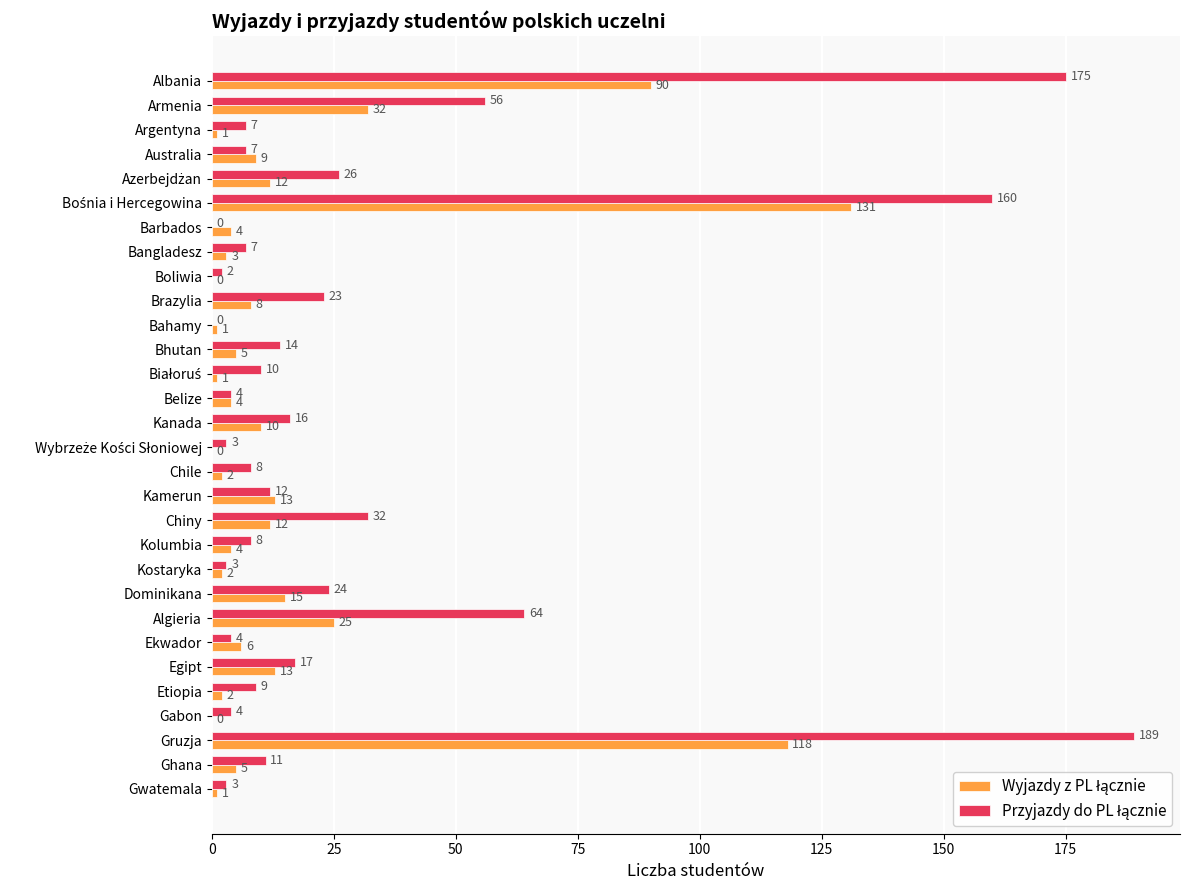

What is the greatest value displayed?

189